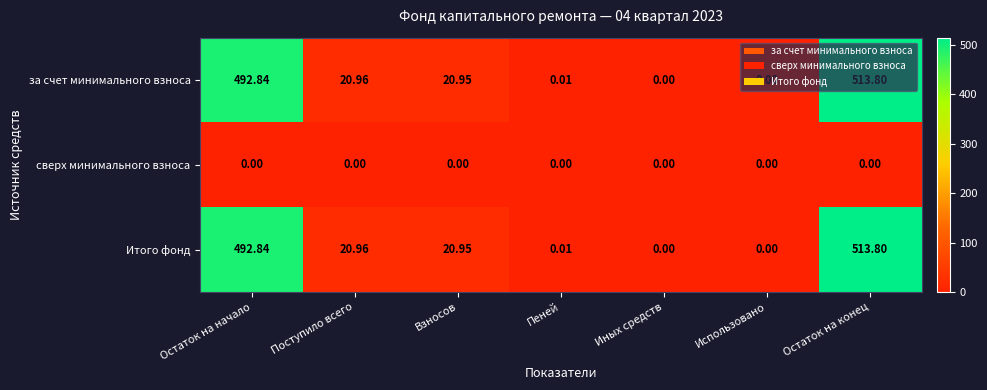

At which category is the sum across all series the highest?

Остаток на конец